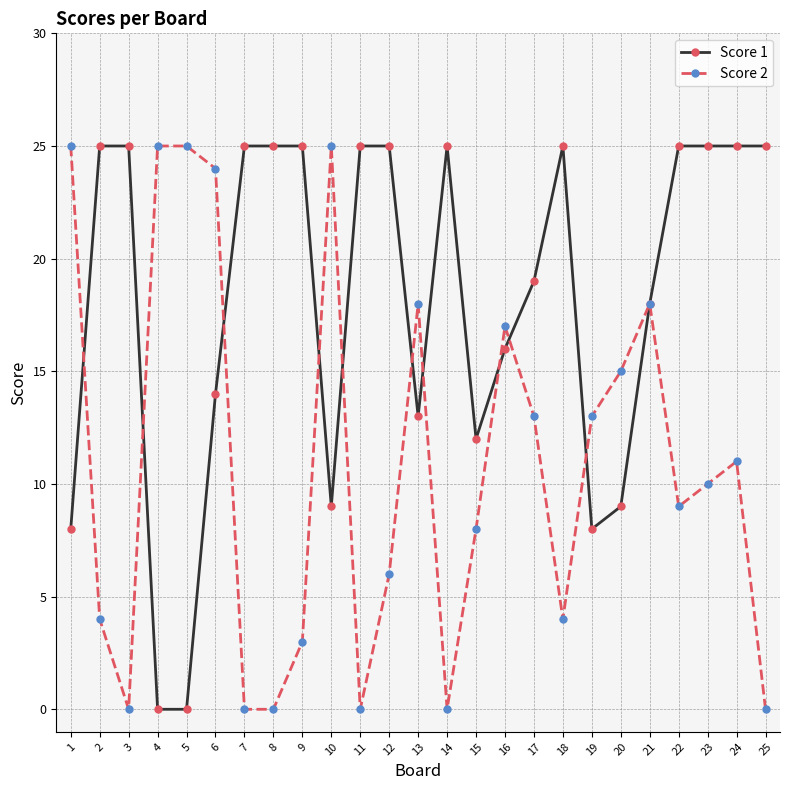

How many lines are shown in the chart?

2